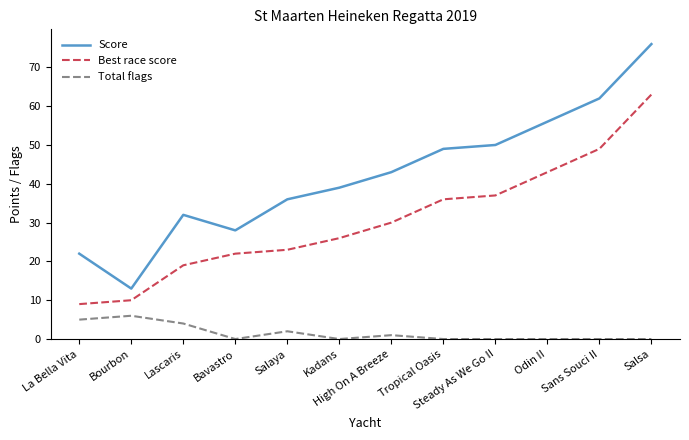

What is the maximum value shown in the chart?

76